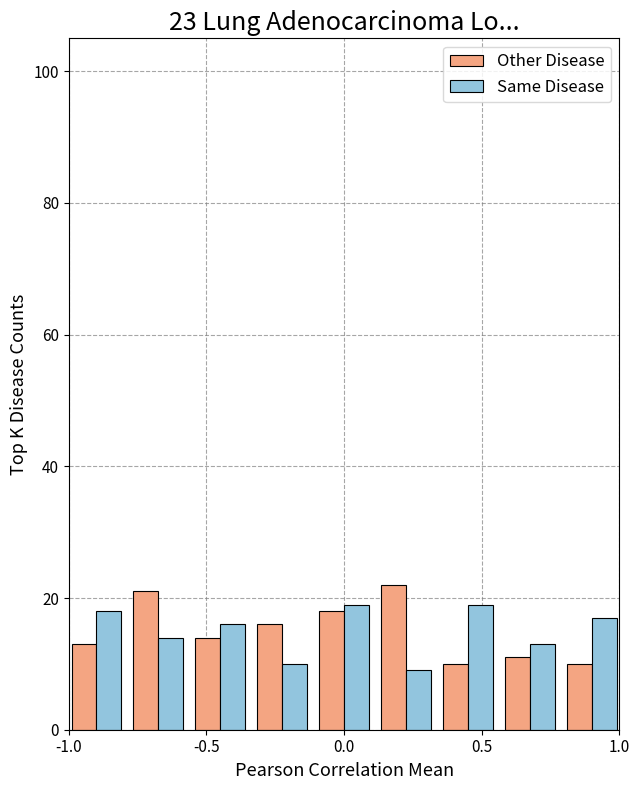

What is the greatest value displayed?

22